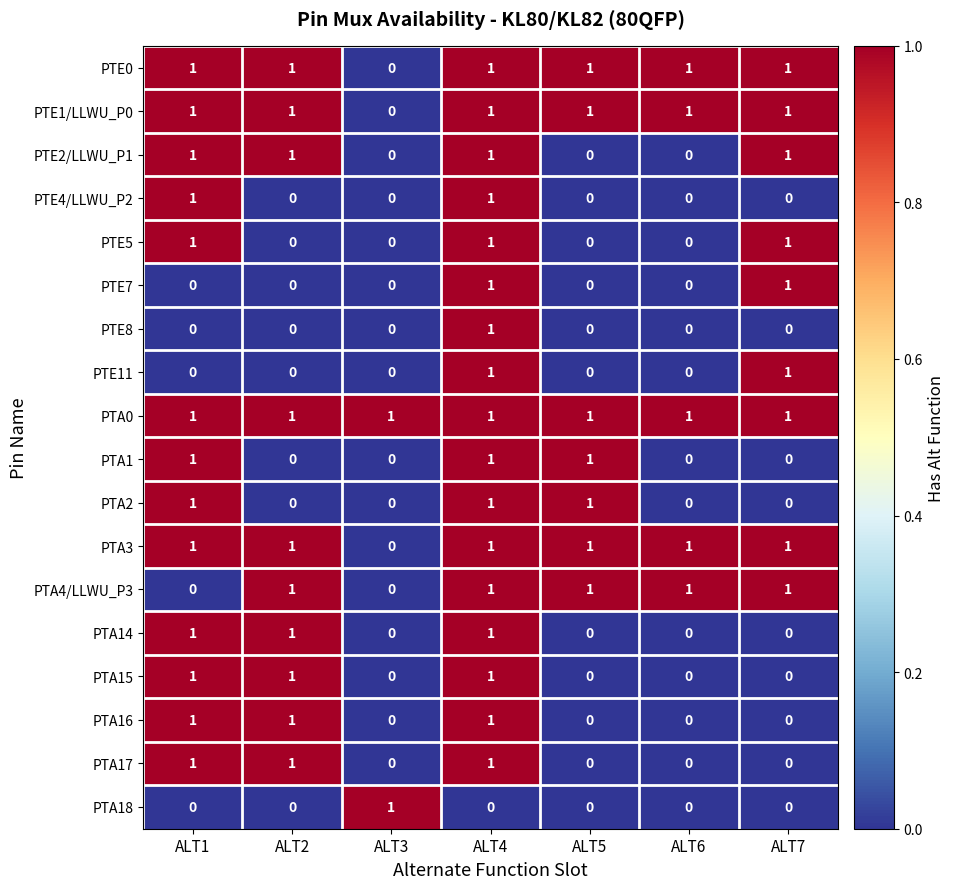

Count the number of categories in the chart.

7